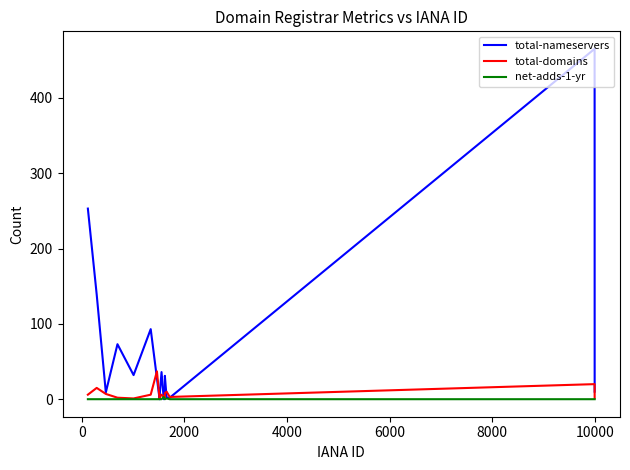

Which series has the largest range (max minus min)?

total-nameservers